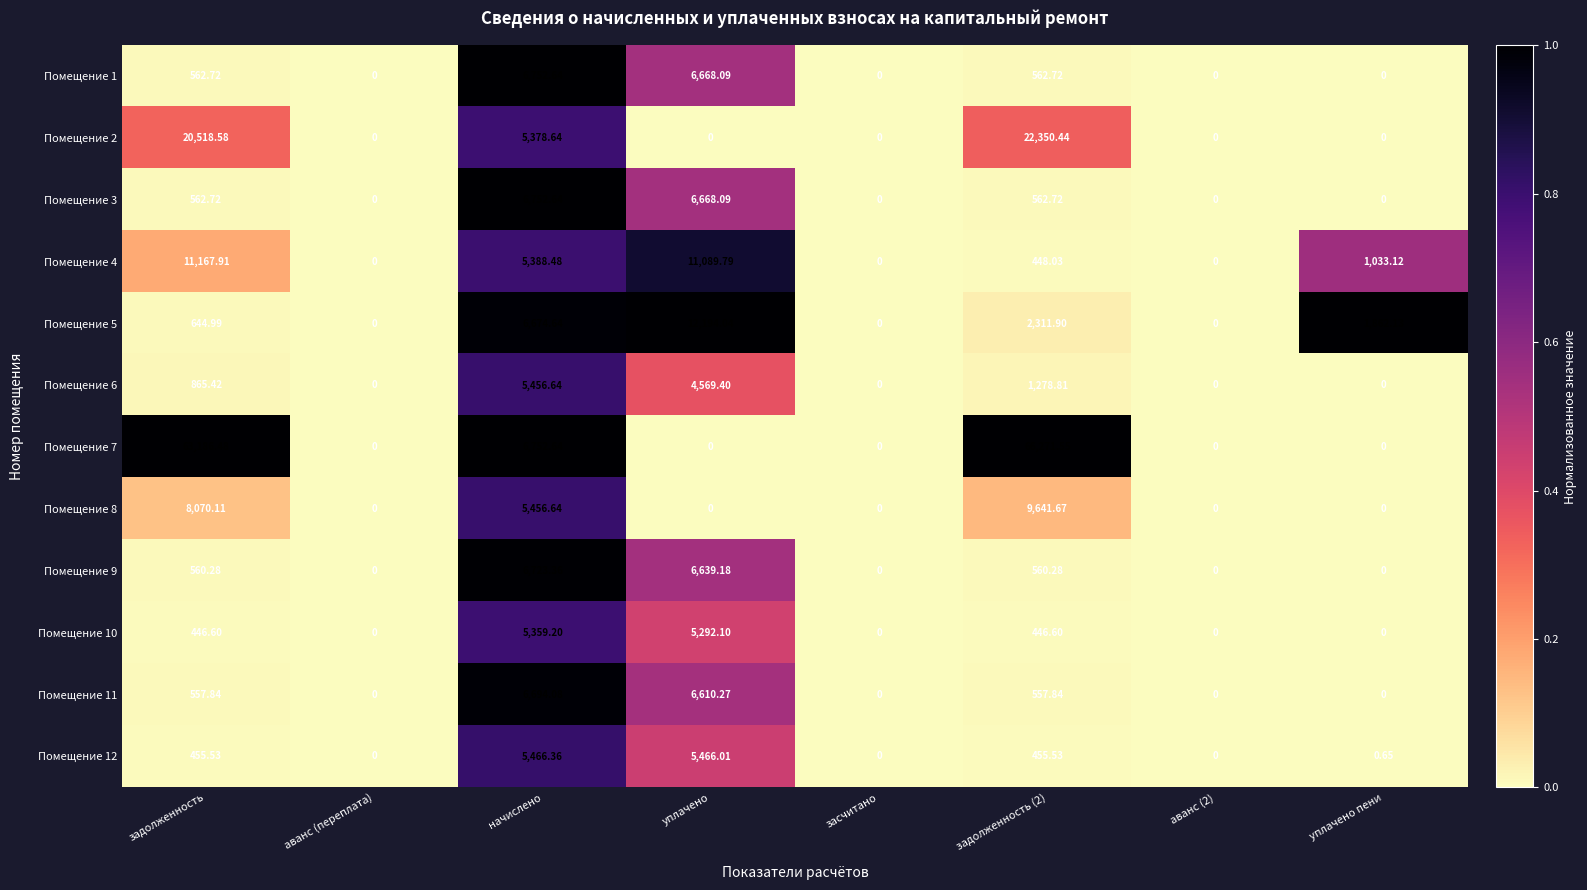

Which category has the highest value in the Помещение 12 series?

начислено